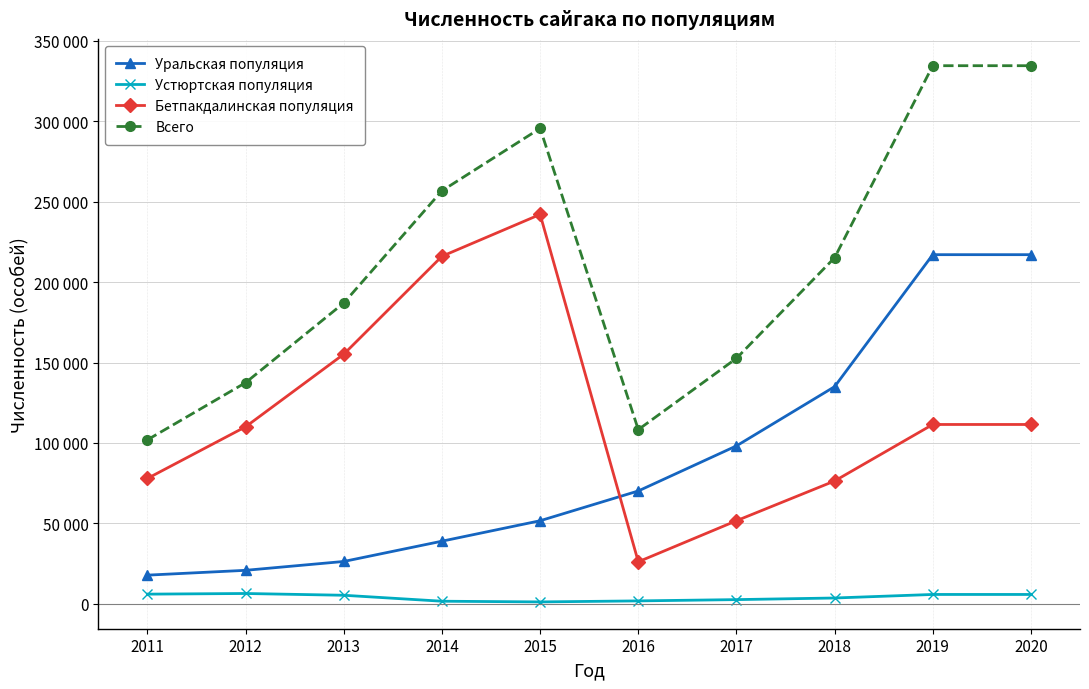

The Устюртская популяция series shows 2417 at 2019. True or false?

False